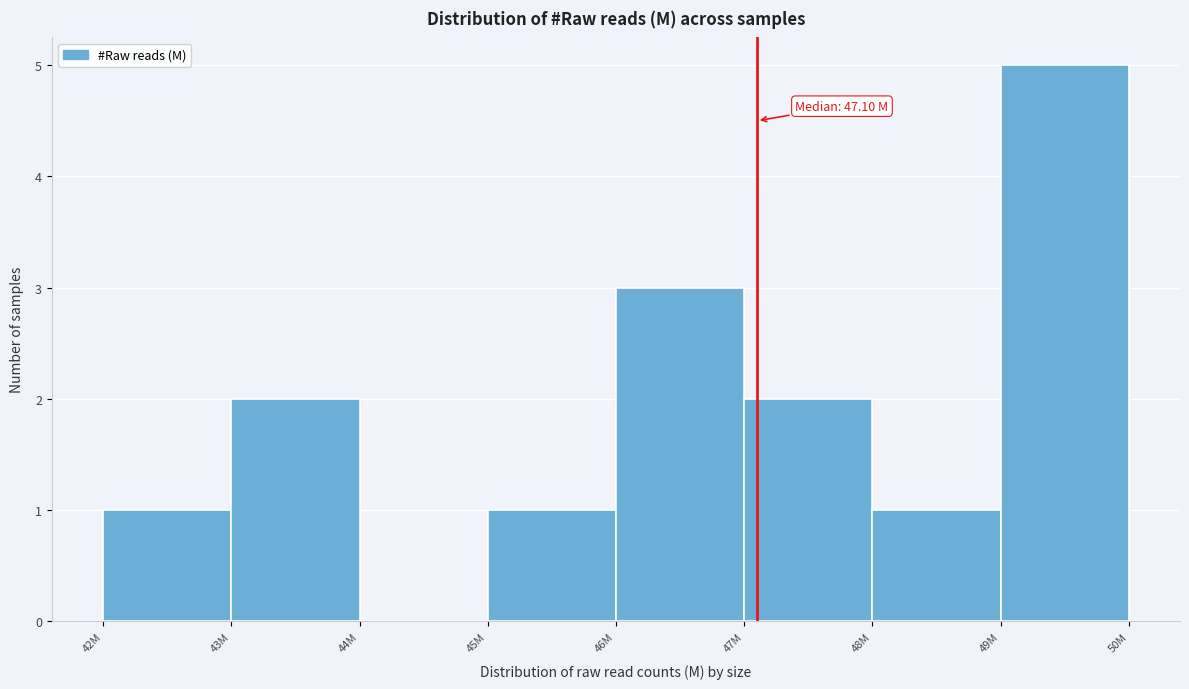

Reading left to right, list all the values displayed in this chart.

42M=1	43M=2	44M=0	45M=1	46M=3	47M=2	48M=1	49M=5